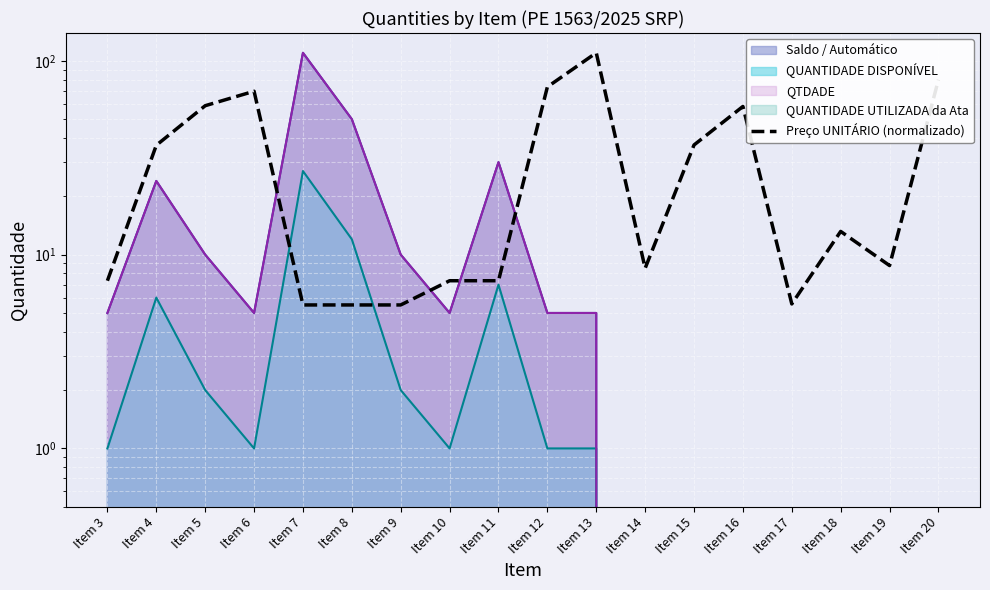

What is the average value?

33.2